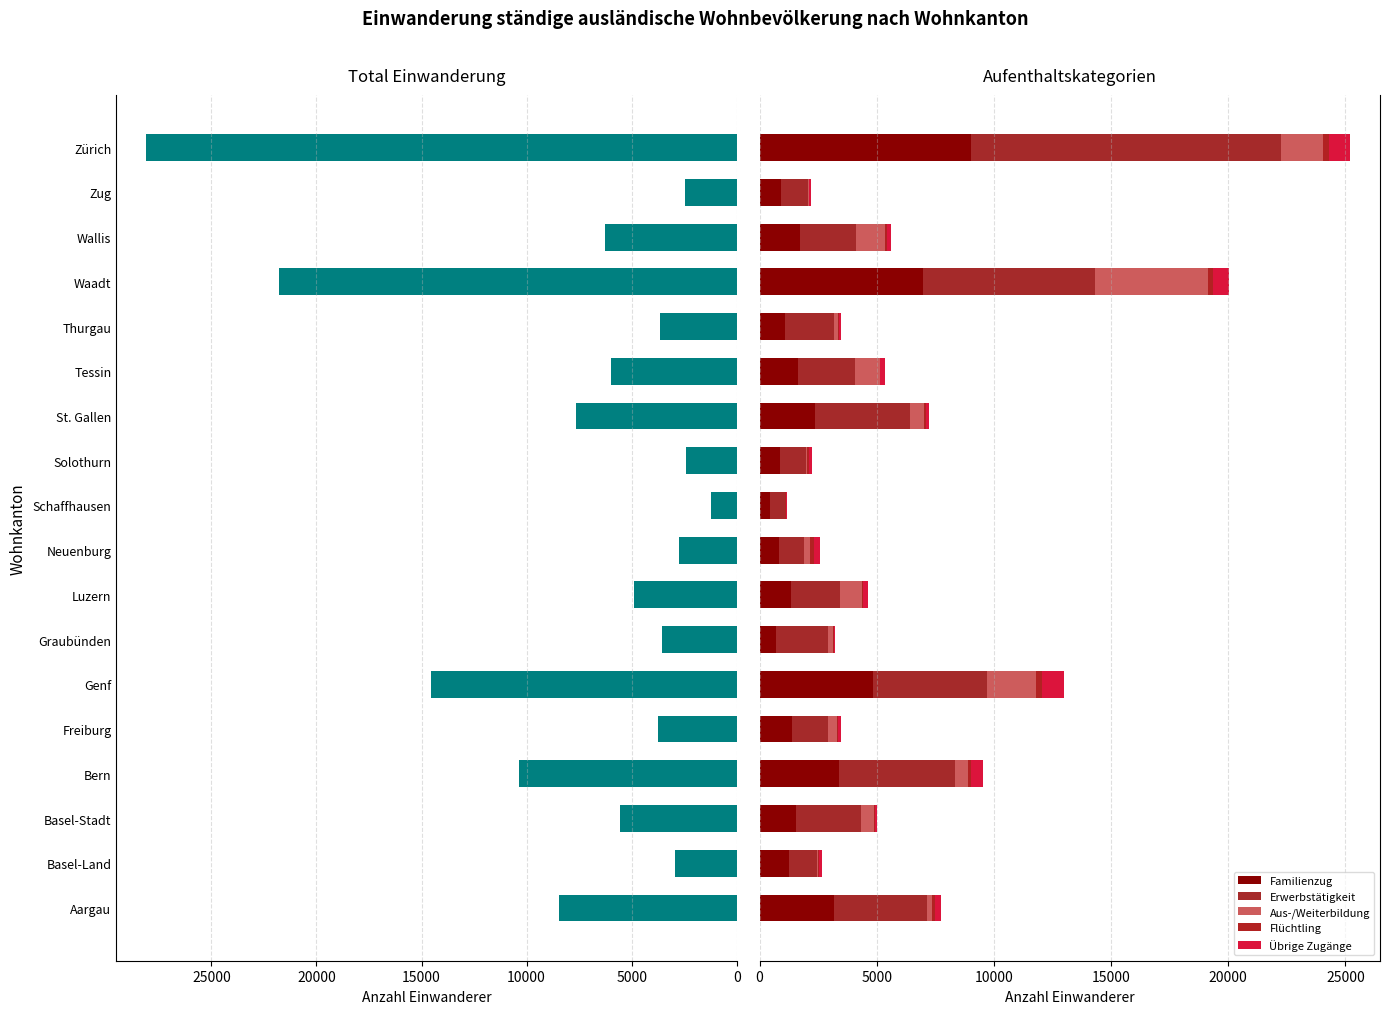

Are the bars grouped side by side (vs. stacked)?

Yes